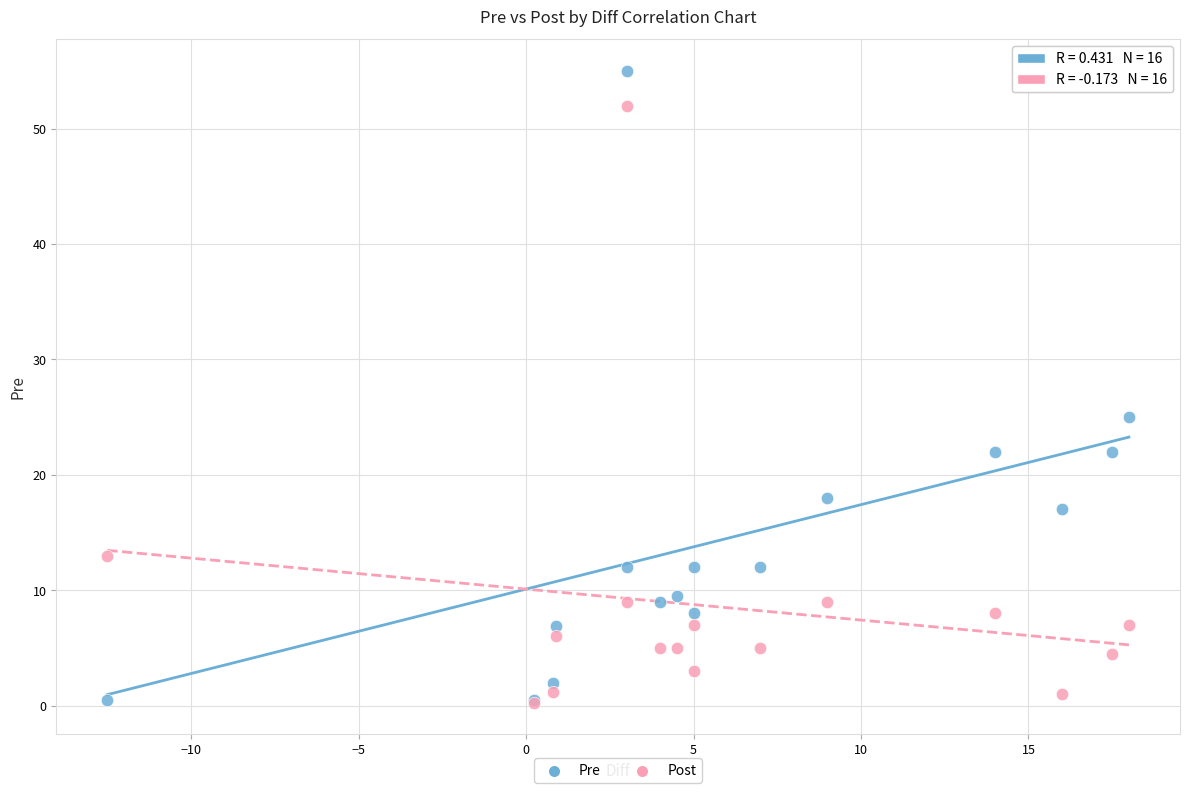

In the Post series, what Y value is closest to 26?

13.0